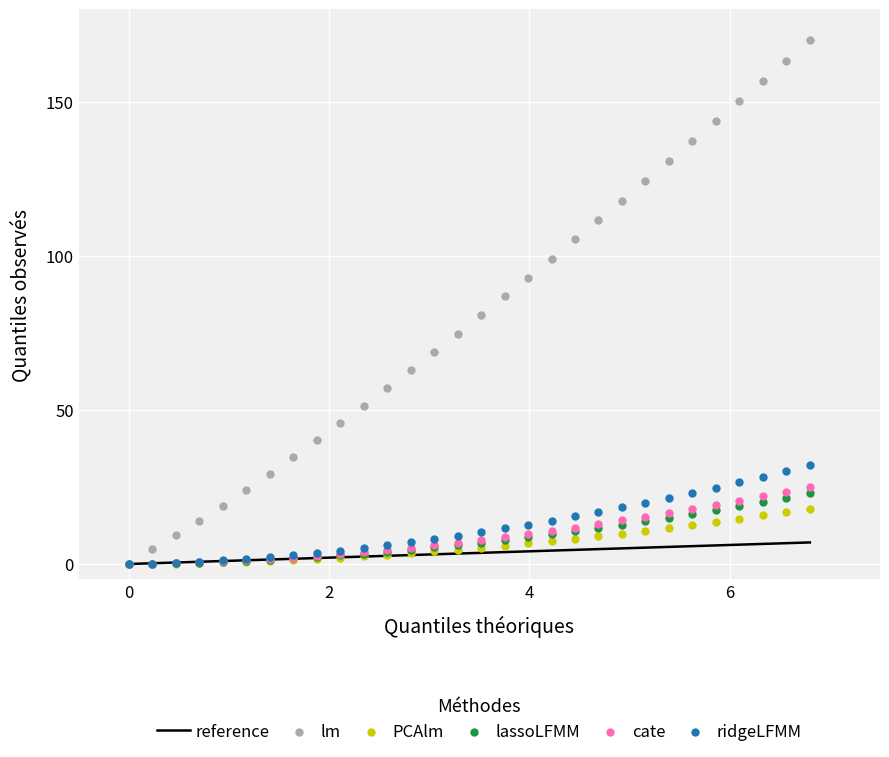

Which series contains the lowest Y value?

reference